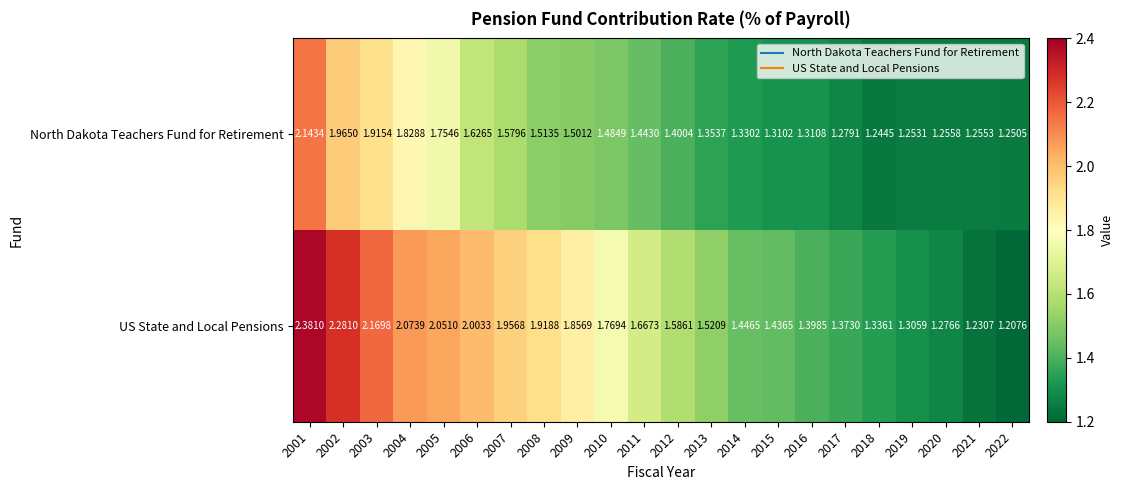

Is the value of US State and Local Pensions at 2016 greater than the value of North Dakota Teachers Fund for Retirement at 2009?

No